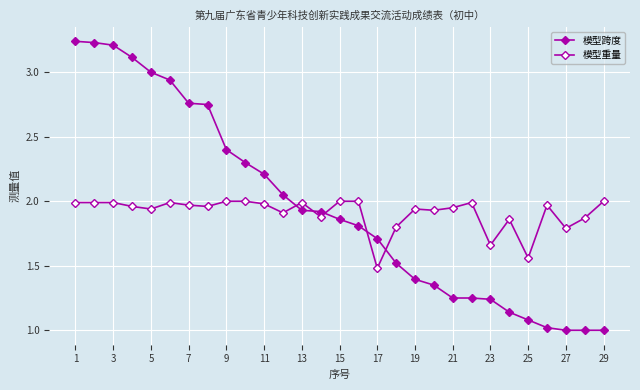

How many data points does each series have?

29